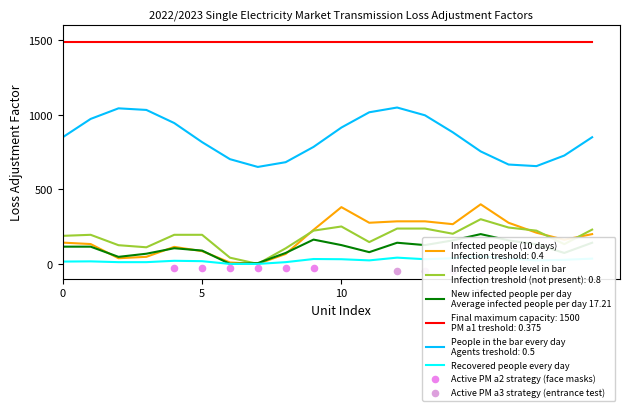

Is the value of Recovered people every day at AL1 greater than the value of Infected people level in bar
Infection treshold (not present): 0.8 at AT4?

No